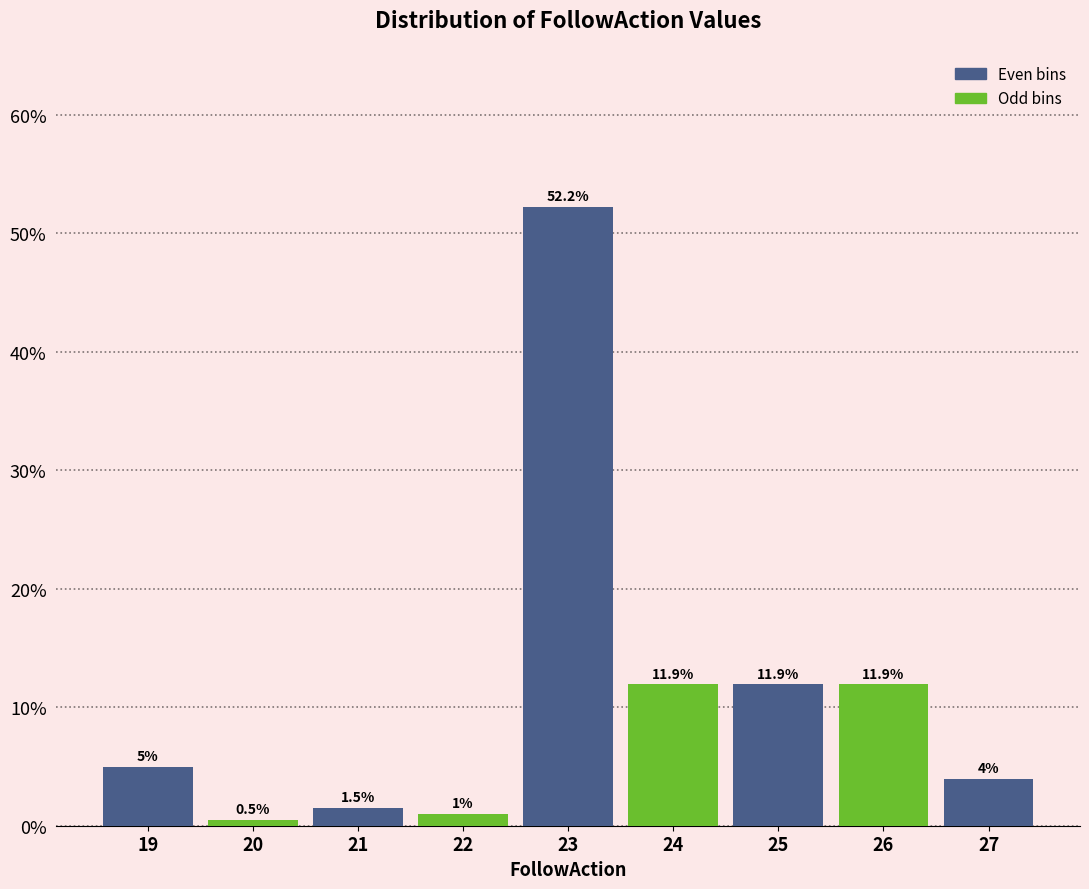

Reading left to right, transcribe all the data shown in this chart.

19=5.0	20=0.5	21=1.5	22=1.0	23=52.2	24=11.9	25=11.9	26=11.9	27=4.0